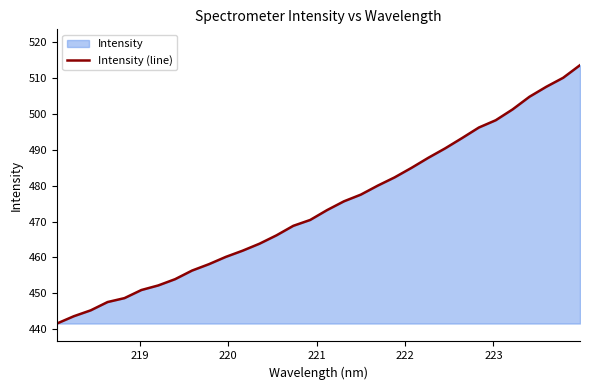

What is the minimum value shown in the chart?

441.5